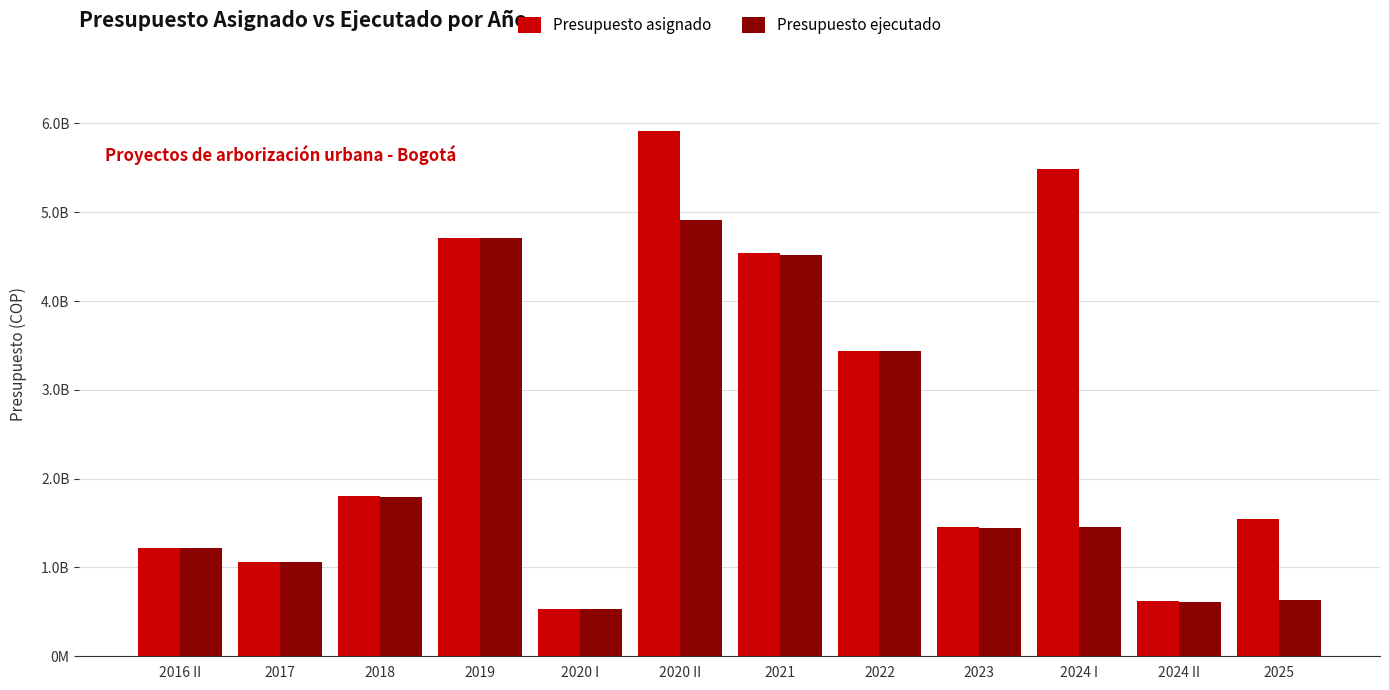

Rank the categories by Presupuesto ejecutado value from lowest to highest.

2020 I, 2024 II, 2025, 2017, 2016 II, 2023, 2024 I, 2018, 2022, 2021, 2019, 2020 II